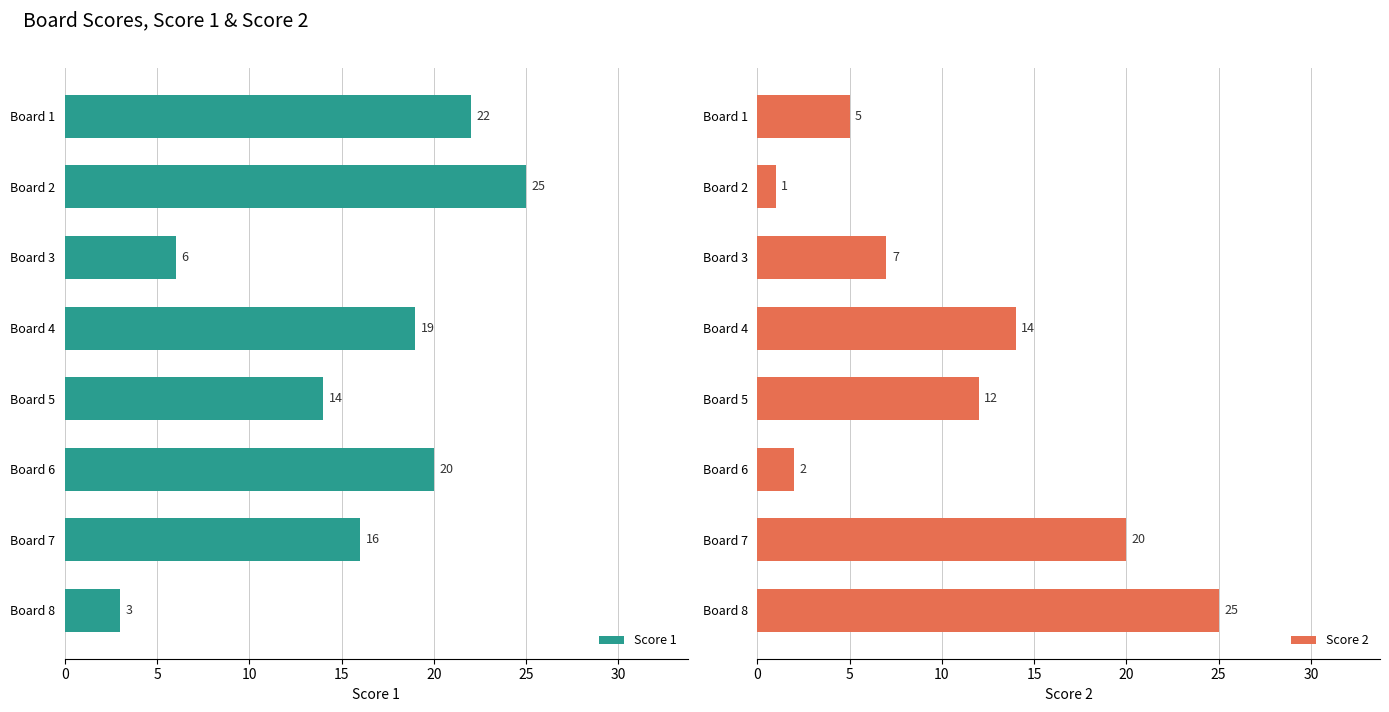

At which label does Score 2 reach its peak?

Board 8